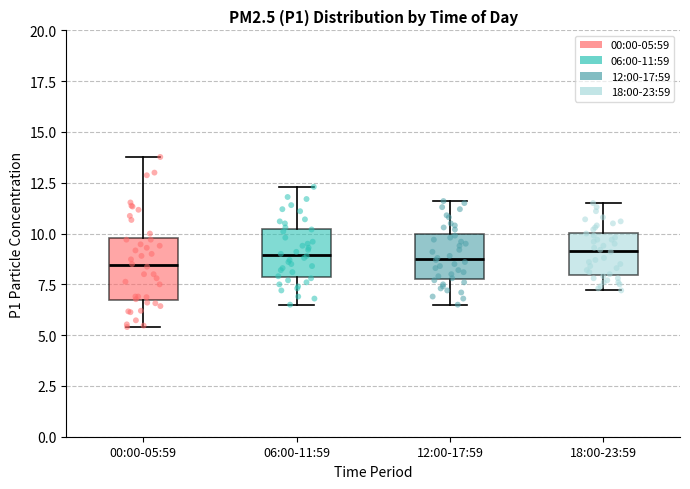

Reading left to right, transcribe this box plot: for each box, give where its median line is, the range the box spans, and where its two whiskers end, as read against the y-axis. The values are not printed on the chart, so give them approximately, as read against the axis.

00:00-05:59: median 8.5, box 6.5 to 10.0, whiskers 5.5 to 14.0
06:00-11:59: median 9.0, box 8.0 to 10.0, whiskers 6.5 to 12.5
12:00-17:59: median 9.0, box 8.0 to 10.0, whiskers 6.5 to 11.5
18:00-23:59: median 9.0, box 8.0 to 10.0, whiskers 7.0 to 11.5